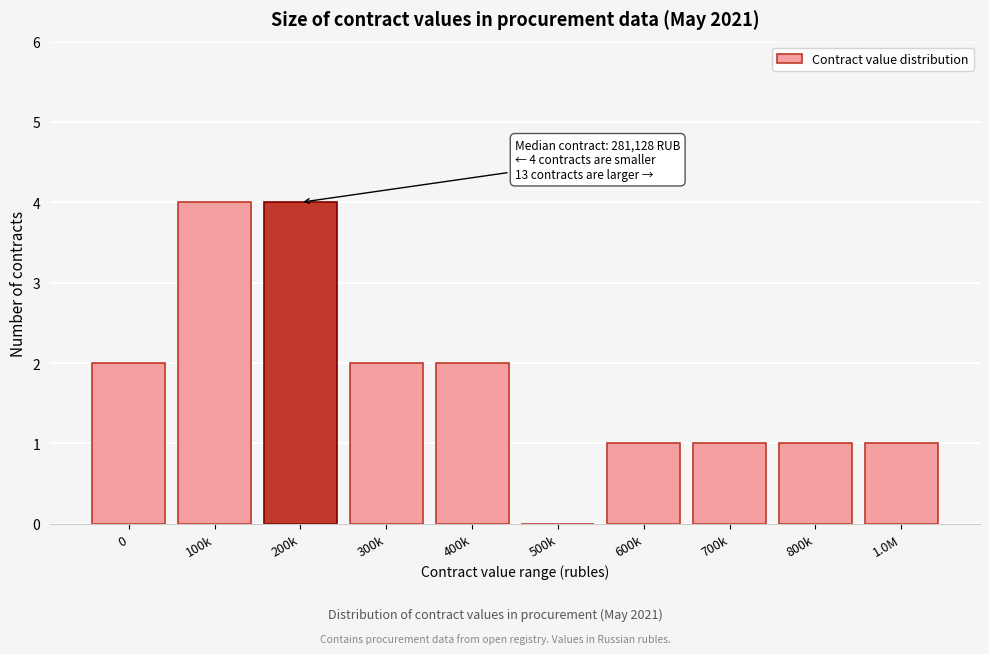

Reading left to right, list all the values displayed in this chart.

0=2	100k=4	200k=4	300k=2	400k=2	500k=0	600k=1	700k=1	800k=1	1.0M=1